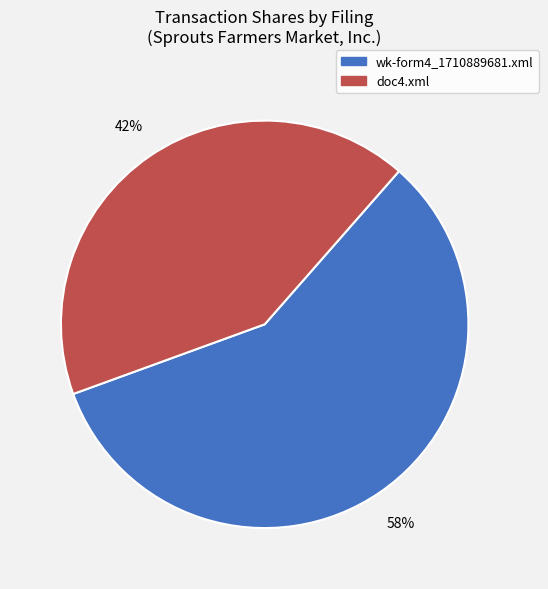

The doc4.xml slice represents 32% of the pie. True or false?

False